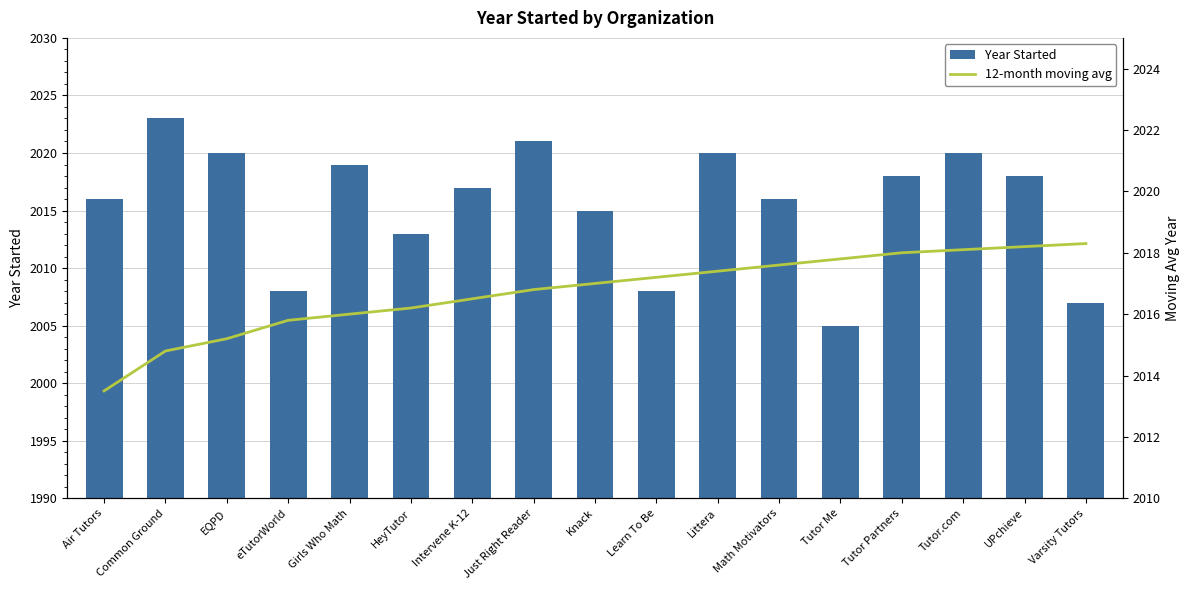

Is the value of 12-month moving avg at Just Right Reader greater than the value of Year Started at UPchieve?

No